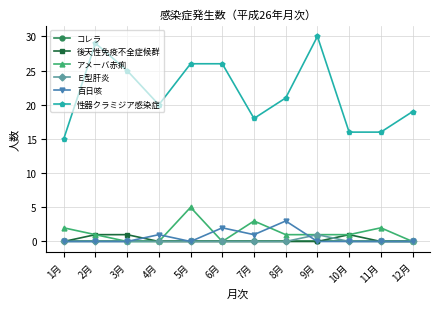

Reading left to right, what are all the values shown in this chart?

コレラ: 0	0	0	0	0	0	0	0	0	0	0	0
後天性免疫不全症候群: 0	1	1	0	0	0	0	0	0	1	0	0
アメーバ赤痢: 2	1	0	0	5	0	3	1	1	1	2	0
Ｅ型肝炎: 0	0	0	0	0	0	0	0	1	0	0	0
百日咳: 0	0	0	1	0	2	1	3	0	0	0	0
性器クラミジア感染症: 15	29	25	20	26	26	18	21	30	16	16	19